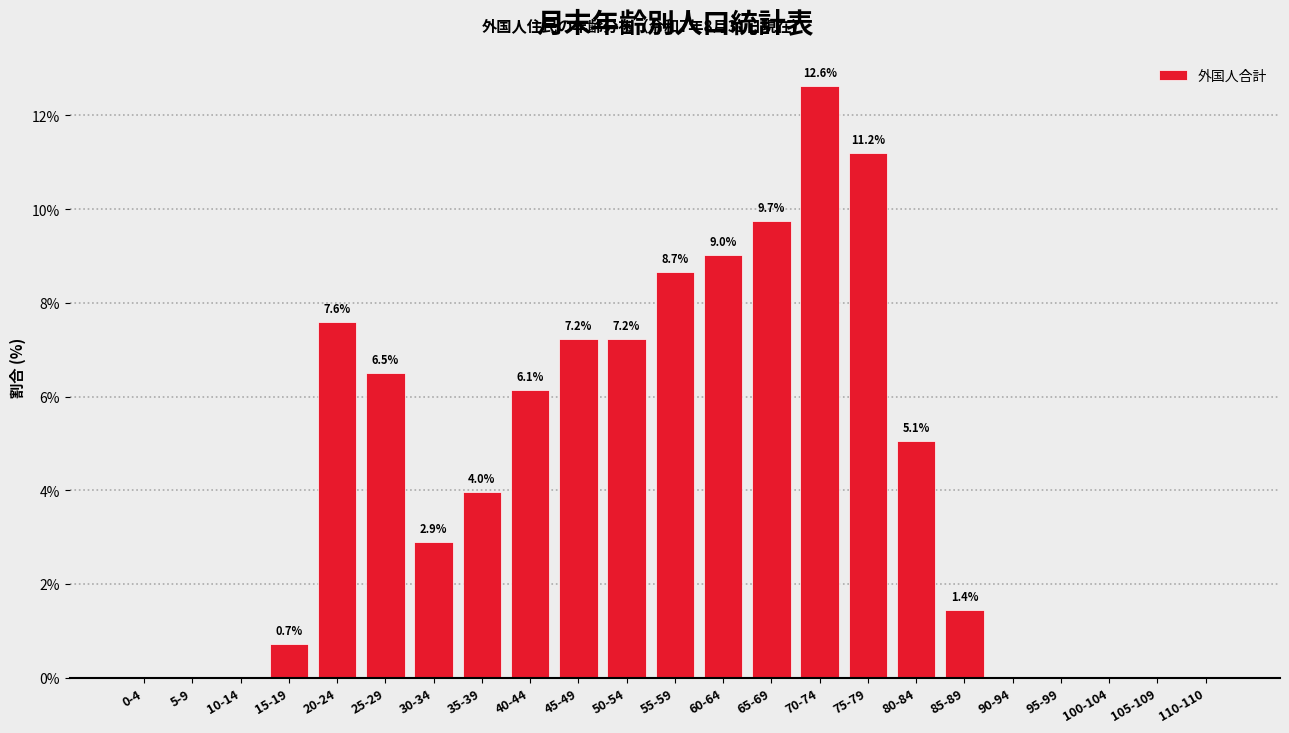

Reading left to right, list all the values displayed in this chart.

0-4=0.0	5-9=0.0	10-14=0.0	15-19=0.7	20-24=7.6	25-29=6.5	30-34=2.9	35-39=4.0	40-44=6.1	45-49=7.2	50-54=7.2	55-59=8.7	60-64=9.0	65-69=9.7	70-74=12.6	75-79=11.2	80-84=5.1	85-89=1.4	90-94=0.0	95-99=0.0	100-104=0.0	105-109=0.0	110-110=0.0